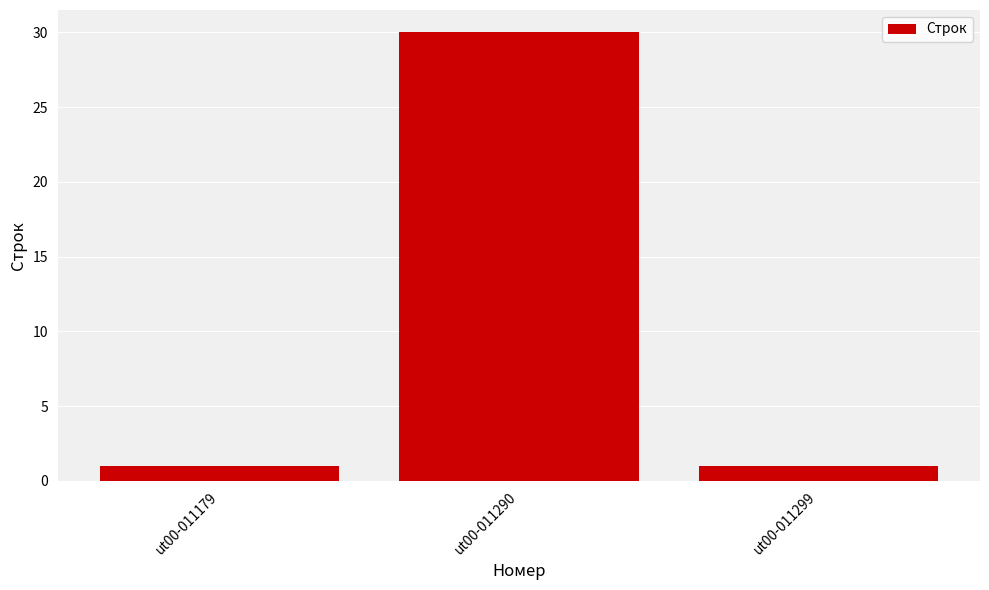

Reading right to left, list all the values displayed in this chart.

1	30	1